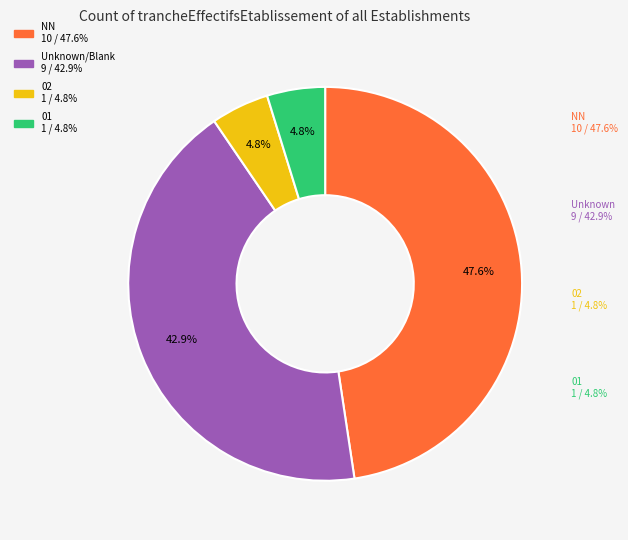

To the nearest percent, what is the average slice percentage?

25%